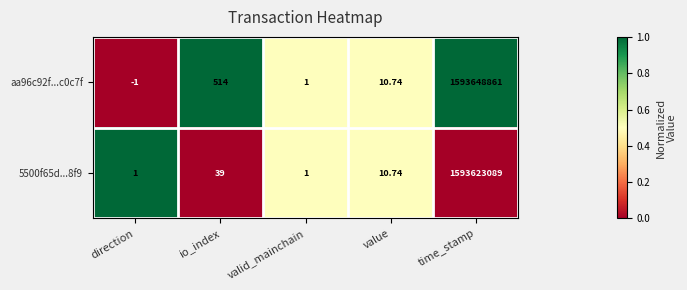

Where does the 5500f65d...8f9 series first go above 10?

io_index